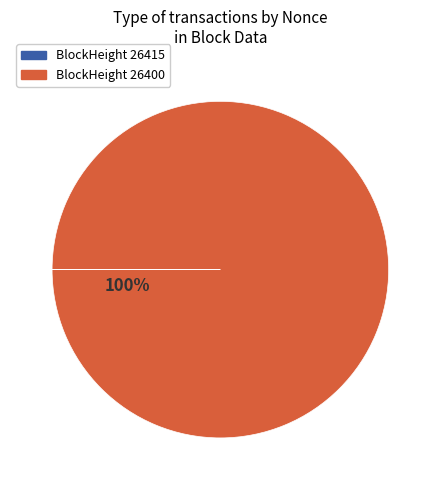

To the nearest percent, what is the difference between the largest and smallest slice percentages?

100%